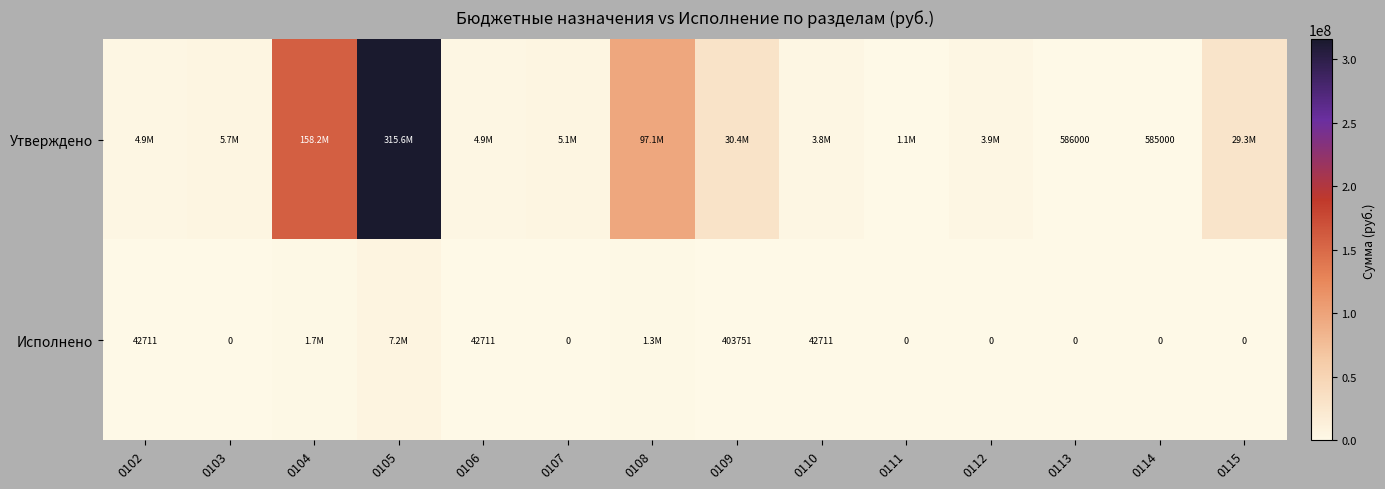

At which label does Исполнено reach its peak?

0105